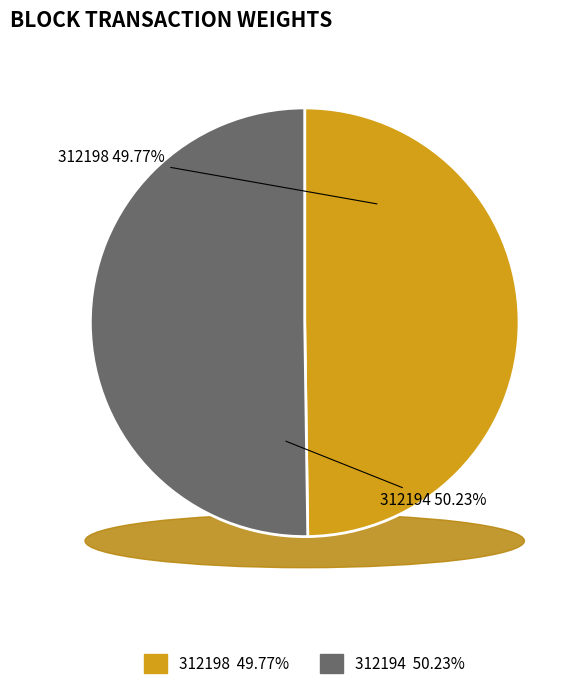

How many slices are in this pie chart?

2